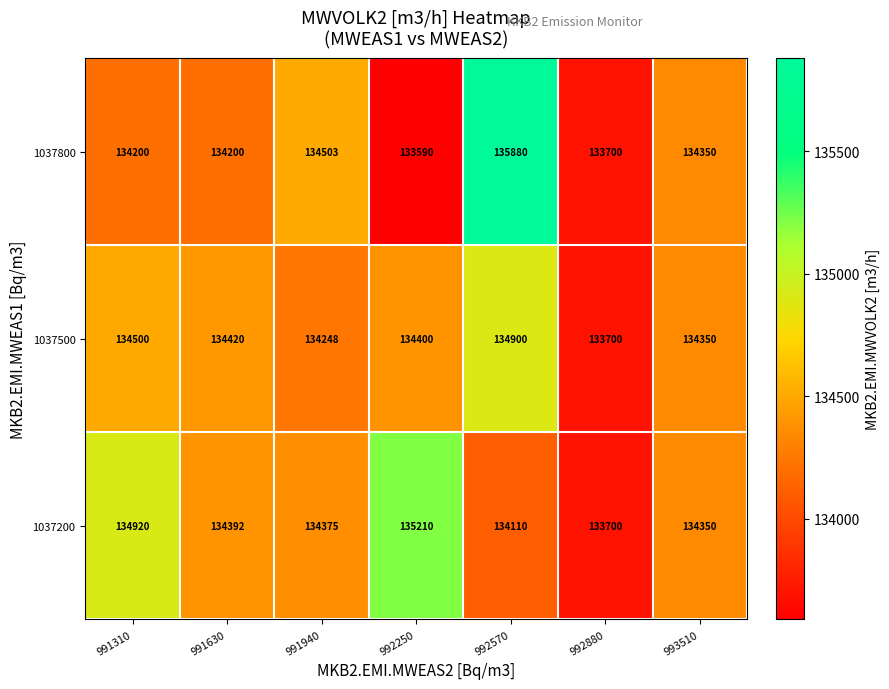

At which label is 1037500 closest to 134300?

993510